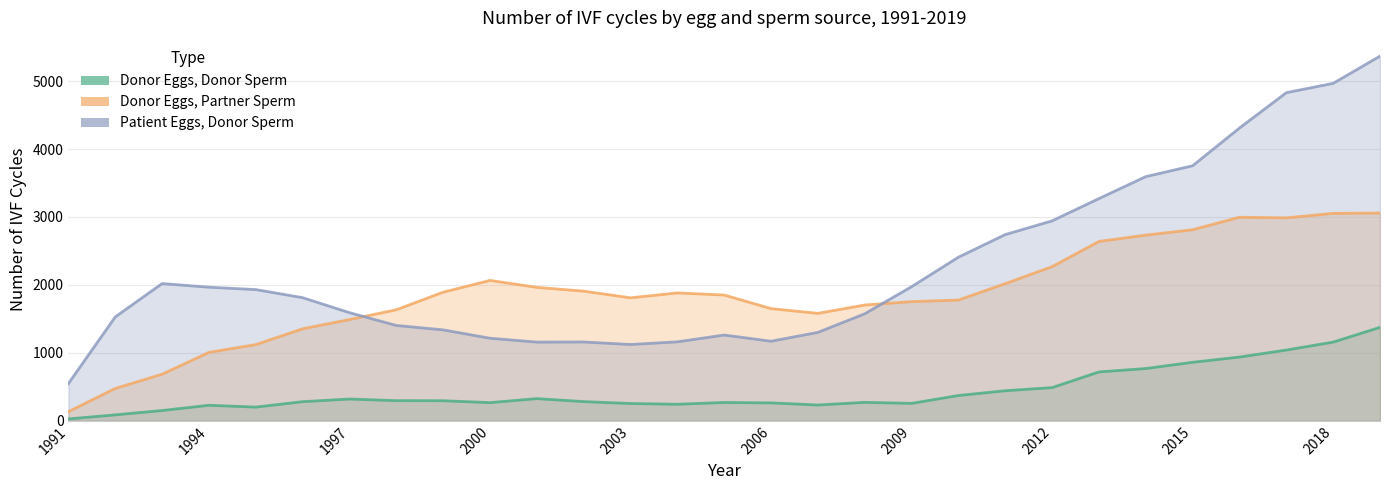

What is the spread (max minus min) of values at 2007?

1349